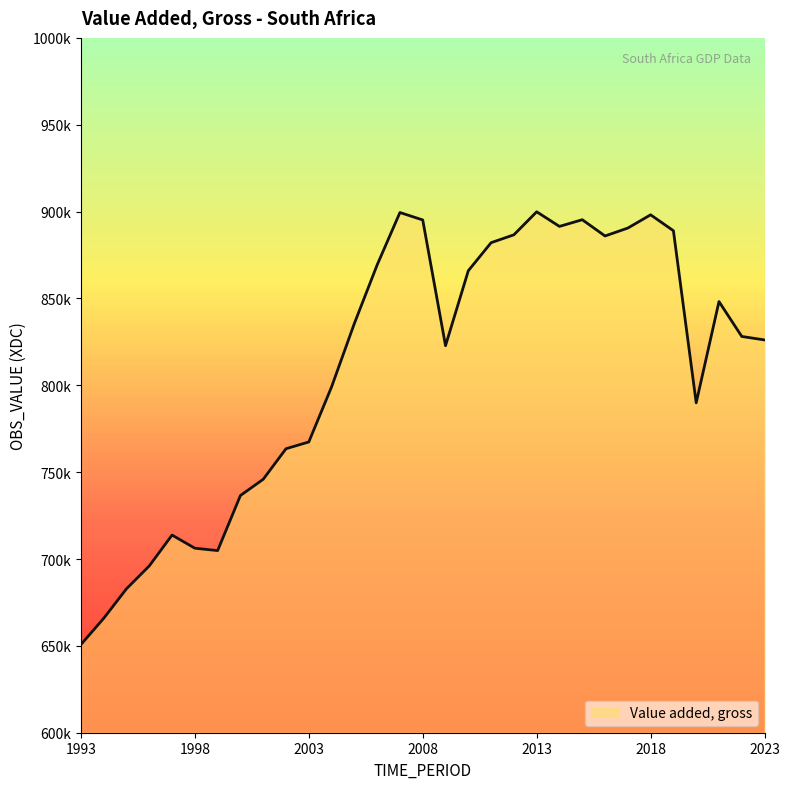

Does the chart display data point markers on the line(s)?

No